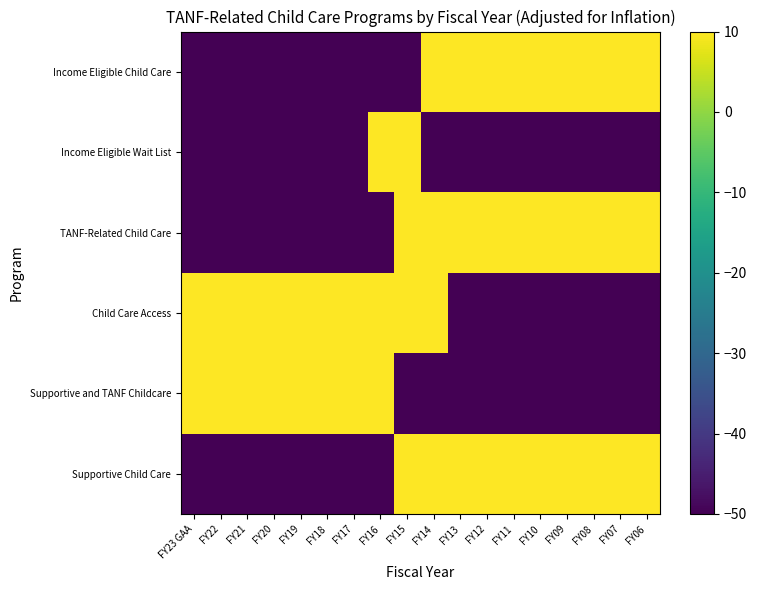

Reading left to right, what are all the values shown in this chart?

Supportive Child Care: FY23 GAA=-50.0	FY22=-50.0	FY21=-50.0	FY20=-50.0	FY19=-50.0	FY18=-50.0	FY17=-50.0	FY16=-50.0	FY15=20.0	FY14=19.8	FY13=19.7	FY12=19.2	FY11=19.2	FY10=19.3	FY09=19.8	FY08=19.9	FY07=20.0	FY06=20.1
Supportive and TANF Childcare: FY23 GAA=25.1	FY22=25.7	FY21=26.2	FY20=25.1	FY19=24.3	FY18=24.1	FY17=24.2	FY16=24.3	FY15=-50.0	FY14=-50.0	FY13=-50.0	FY12=-50.0	FY11=-50.0	FY10=-50.0	FY09=-50.0	FY08=-50.0	FY07=-50.0	FY06=-50.0
Child Care Access: FY23 GAA=25.7	FY22=24.9	FY21=25.4	FY20=25.3	FY19=24.9	FY18=24.5	FY17=24.9	FY16=25.0	FY15=24.7	FY14=24.3	FY13=-50.0	FY12=-50.0	FY11=-50.0	FY10=-50.0	FY09=-50.0	FY08=-50.0	FY07=-50.0	FY06=-50.0
TANF-Related Child Care: FY23 GAA=-50.0	FY22=-50.0	FY21=-50.0	FY20=-50.0	FY19=-50.0	FY18=-50.0	FY17=-50.0	FY16=-50.0	FY15=22.1	FY14=22.0	FY13=21.8	FY12=21.5	FY11=21.2	FY10=21.0	FY09=20.8	FY08=20.6	FY07=20.4	FY06=20.3
Income Eligible Wait List: FY23 GAA=-50.0	FY22=-50.0	FY21=-50.0	FY20=-50.0	FY19=-50.0	FY18=-50.0	FY17=-50.0	FY16=11.7	FY15=12.6	FY14=-50.0	FY13=-50.0	FY12=-50.0	FY11=-50.0	FY10=-50.0	FY09=-50.0	FY08=-50.0	FY07=-50.0	FY06=-50.0
Income Eligible Child Care: FY23 GAA=-50.0	FY22=-50.0	FY21=-50.0	FY20=-50.0	FY19=-50.0	FY18=-50.0	FY17=-50.0	FY16=-50.0	FY15=-50.0	FY14=12.7	FY13=14.1	FY12=14.8	FY11=15.5	FY10=16.0	FY09=16.6	FY08=17.0	FY07=17.5	FY06=17.8